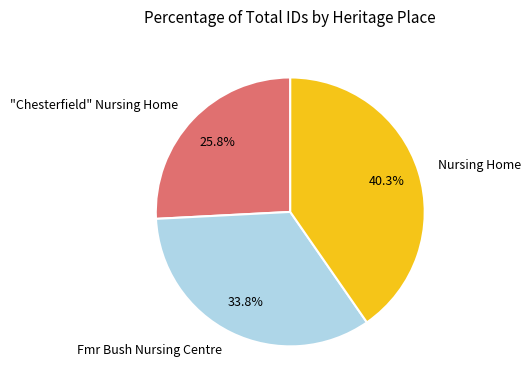

How many slices are in this pie chart?

3